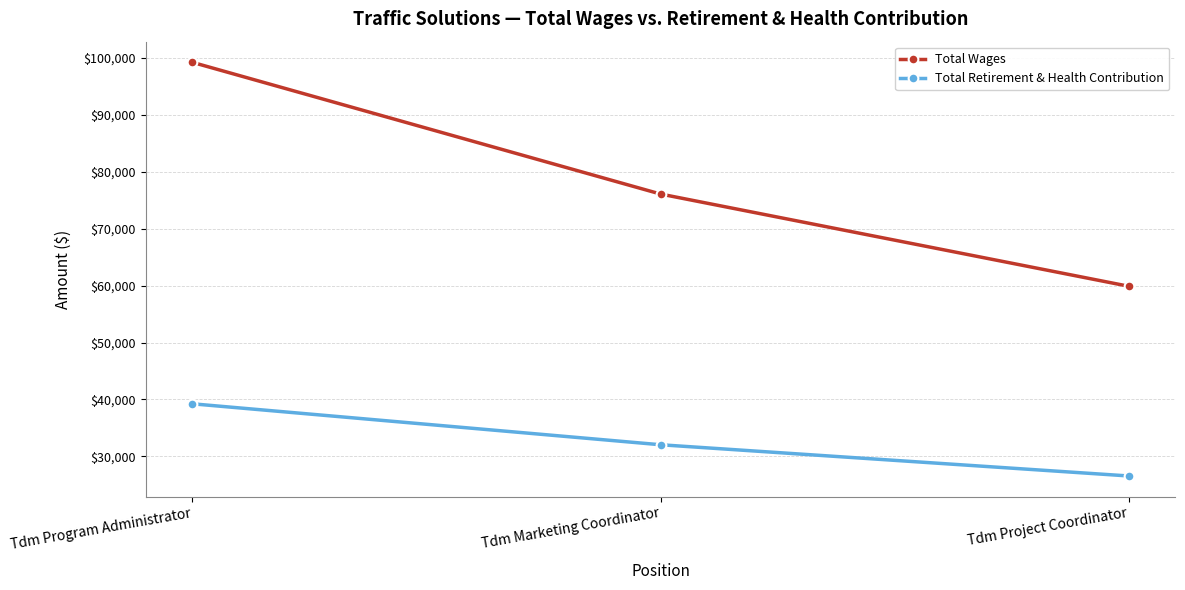

Reading left to right, transcribe all the data shown in this chart.

Total Wages: Tdm Program Administrator=99251	Tdm Marketing Coordinator=76108	Tdm Project Coordinator=59903
Total Retirement & Health Contribution: Tdm Program Administrator=39241	Tdm Marketing Coordinator=32044	Tdm Project Coordinator=26558